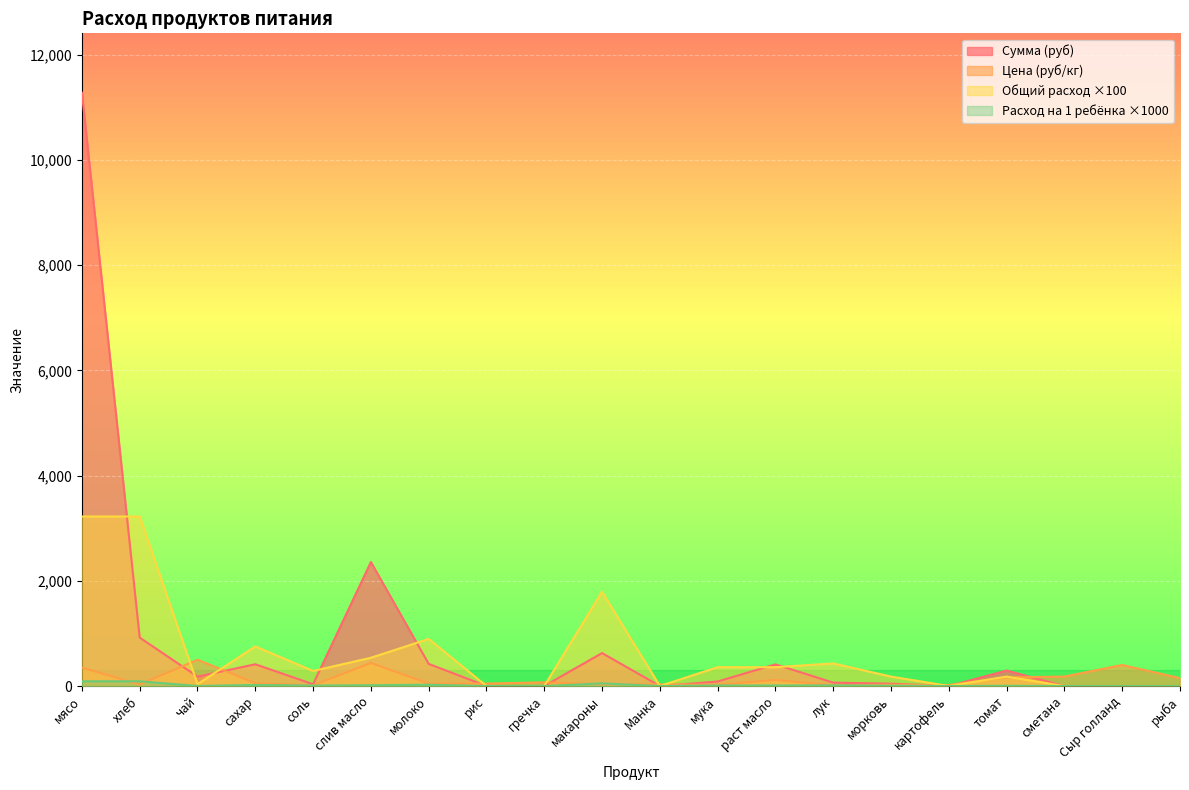

What is the total value across all series at морковь?

253.8